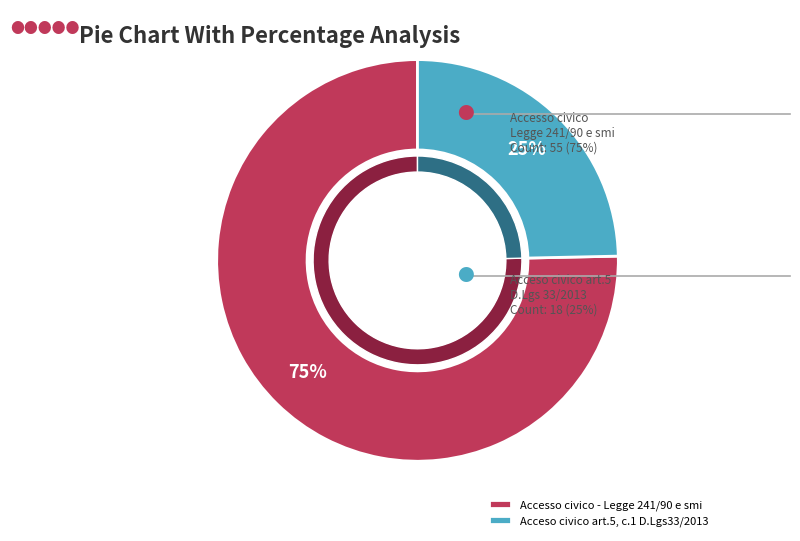

Approximately how many times larger is the value at Acceso civico art.5, c.1 D.Lgs33/2013 compared to Accesso civico - Legge 241/90 e smi?

0.3